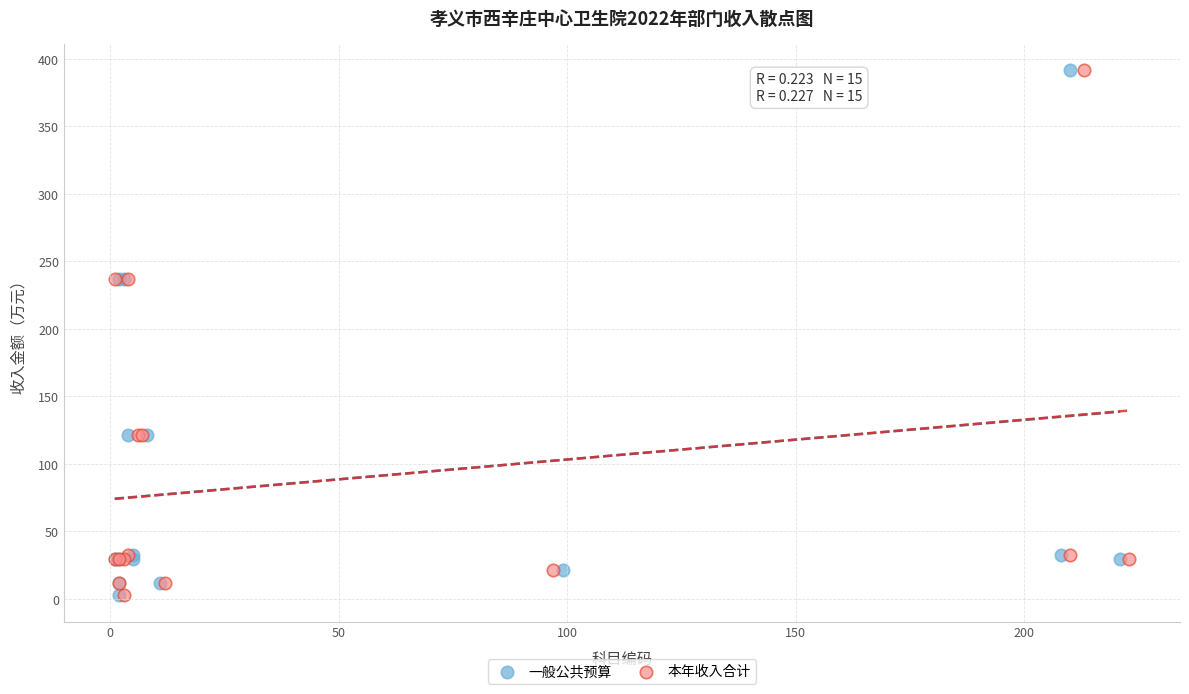

What are all the series names shown in the legend?

一般公共预算, 本年收入合计